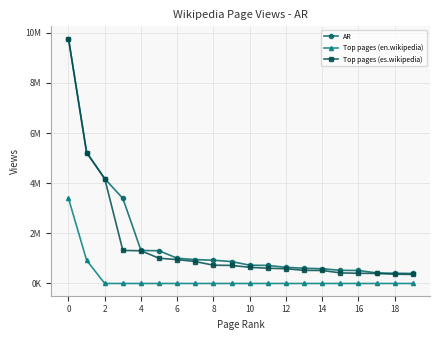

What are all the series names shown in the legend?

AR, Top pages (en.wikipedia), Top pages (es.wikipedia)